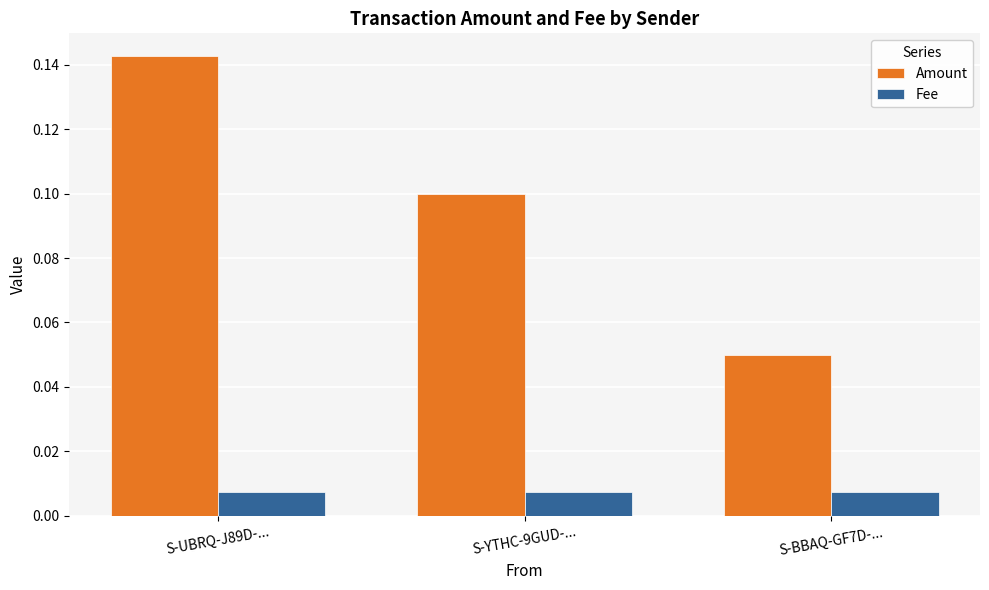

Which series has the largest range (max minus min)?

Amount